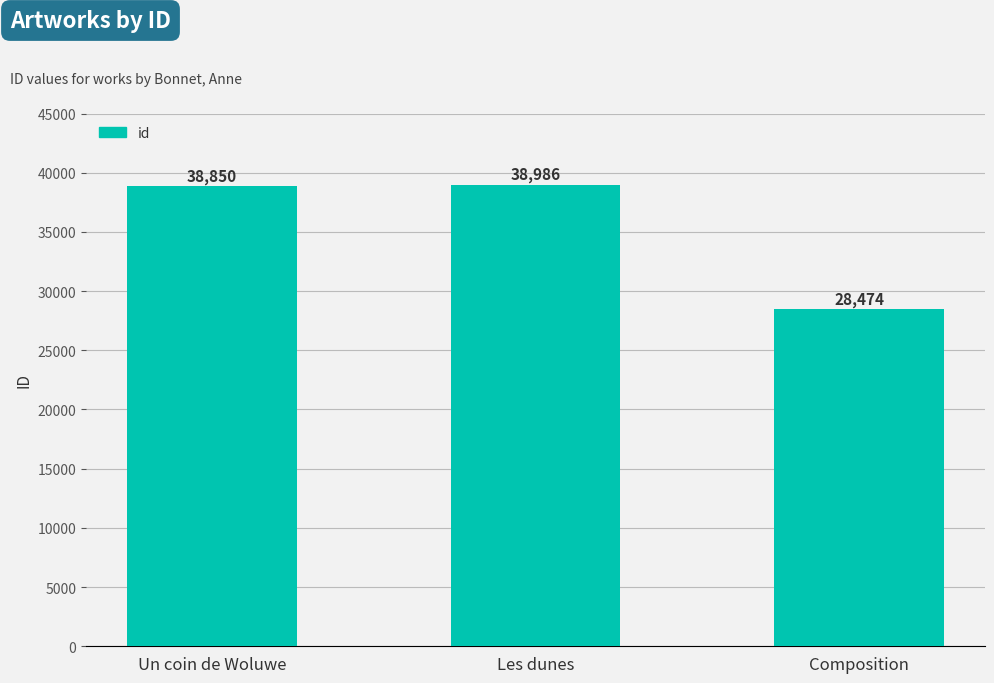

Does the chart contain any negative values?

No